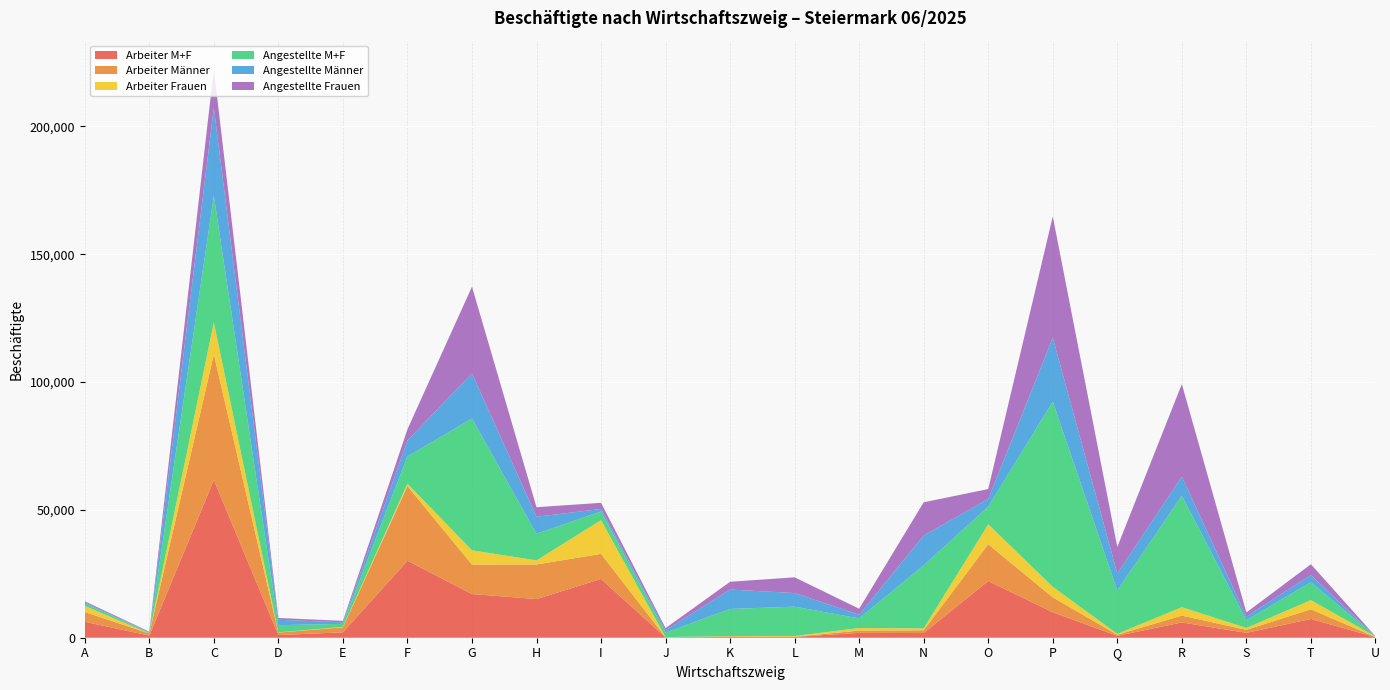

Reading right to left, extract all data points from this chart.

Arbeiter M+F: U=234	T=7353	S=1911	R=5975	Q=752	P=9962	O=22175	N=1834	M=1902	L=330	K=326	J=117	I=22996	H=15126	G=17099	F=30136	E=2120	D=1052	C=61688	B=846	A=6220
Arbeiter Männer: U=27	T=3752	S=1182	R=2674	Q=416	P=5823	O=14382	N=1072	M=897	L=48	K=210	J=39	I=9809	H=13529	G=11504	F=29179	E=1953	D=965	C=49160	B=802	A=3843
Arbeiter Frauen: U=207	T=3601	S=729	R=3301	Q=336	P=4139	O=7793	N=762	M=1005	L=282	K=116	J=78	I=13187	H=1597	G=5595	F=957	E=167	D=87	C=12528	B=44	A=2377
Angestellte M+F: U=63	T=7018	S=3026	R=43631	Q=16993	P=72437	O=6904	N=24659	M=3764	L=11483	K=10618	J=1759	I=3391	H=10404	G=51564	F=10628	E=1182	D=2808	C=49537	B=352	A=906
Angestellte Männer: U=15	T=2802	S=1436	R=7445	Q=6640	P=25021	O=3030	N=11657	M=1413	L=5329	K=7576	J=935	I=998	H=6661	G=17642	F=6246	E=600	D=2115	C=34438	B=211	A=464
Angestellte Frauen: U=48	T=4216	S=1590	R=36186	Q=10353	P=47416	O=3874	N=13002	M=2351	L=6154	K=3042	J=824	I=2393	H=3743	G=33922	F=4382	E=582	D=693	C=15099	B=141	A=442